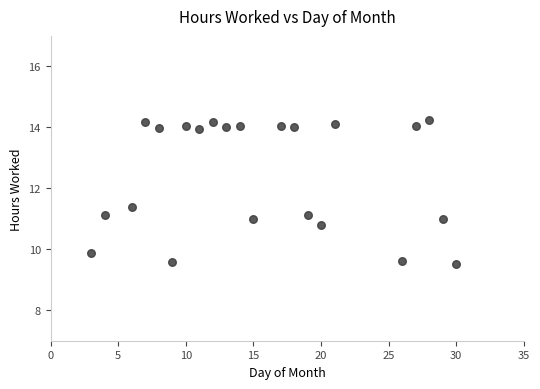

What is the range of Y values (max minus min)?

4.7